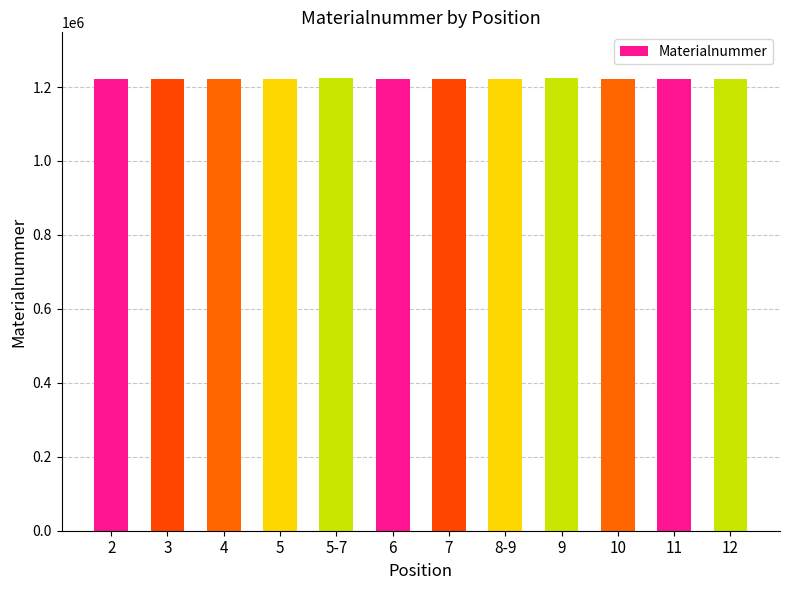

What is the difference between the maximum and minimum values?

4970